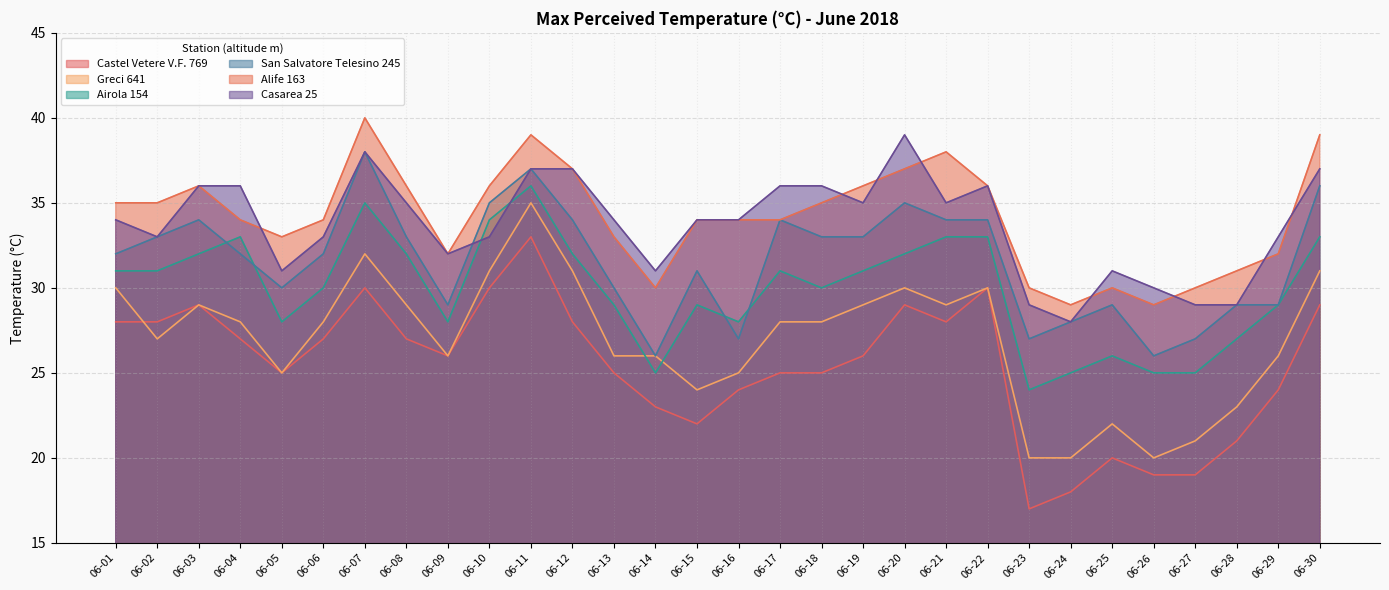

True or false: Airola 154 and Alife 163 cross at least once.

False